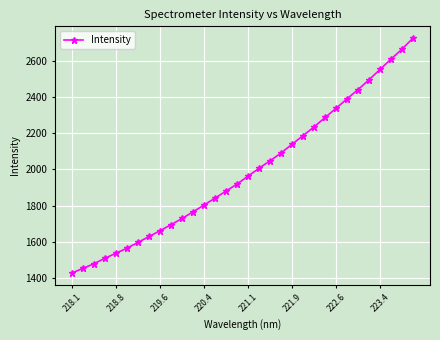

What is the sum of all values?

63680.4